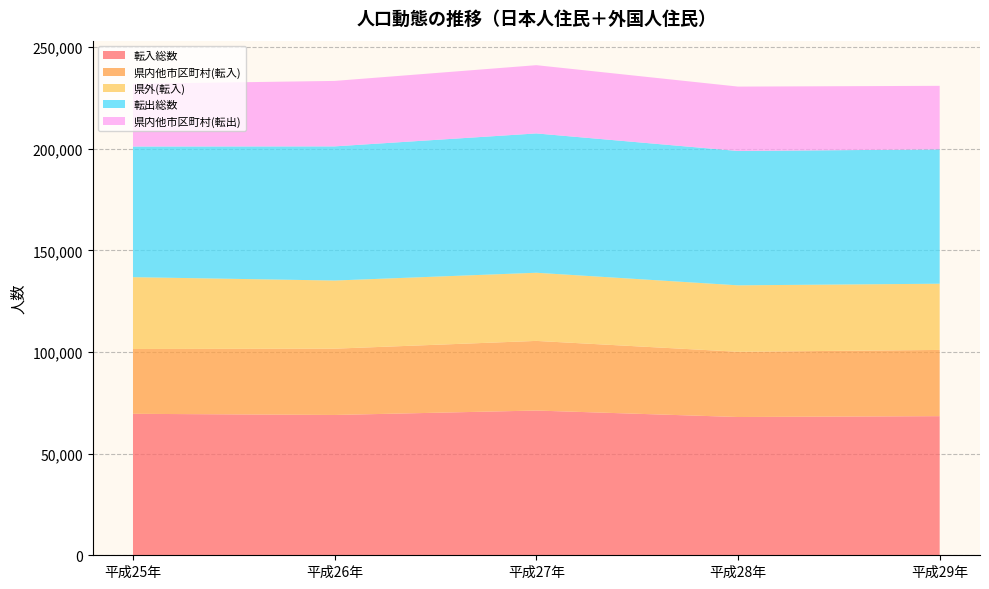

Reading right to left, extract all data points from this chart.

転入総数: 平成29年=68443	平成28年=68020	平成27年=71205	平成26年=69024	平成25年=69598
県内他市区町村(転入): 平成29年=32575	平成28年=32088	平成27年=34252	平成26年=32609	平成25年=31882
県外(転入): 平成29年=32576	平成28年=32692	平成27年=33533	平成26年=33526	平成25年=35336
転出総数: 平成29年=66070	平成28年=66090	平成27年=68531	平成26年=65995	平成25年=64264
県内他市区町村(転出): 平成29年=31275	平成28年=31680	平成27年=33581	平成26年=32203	平成25年=30866